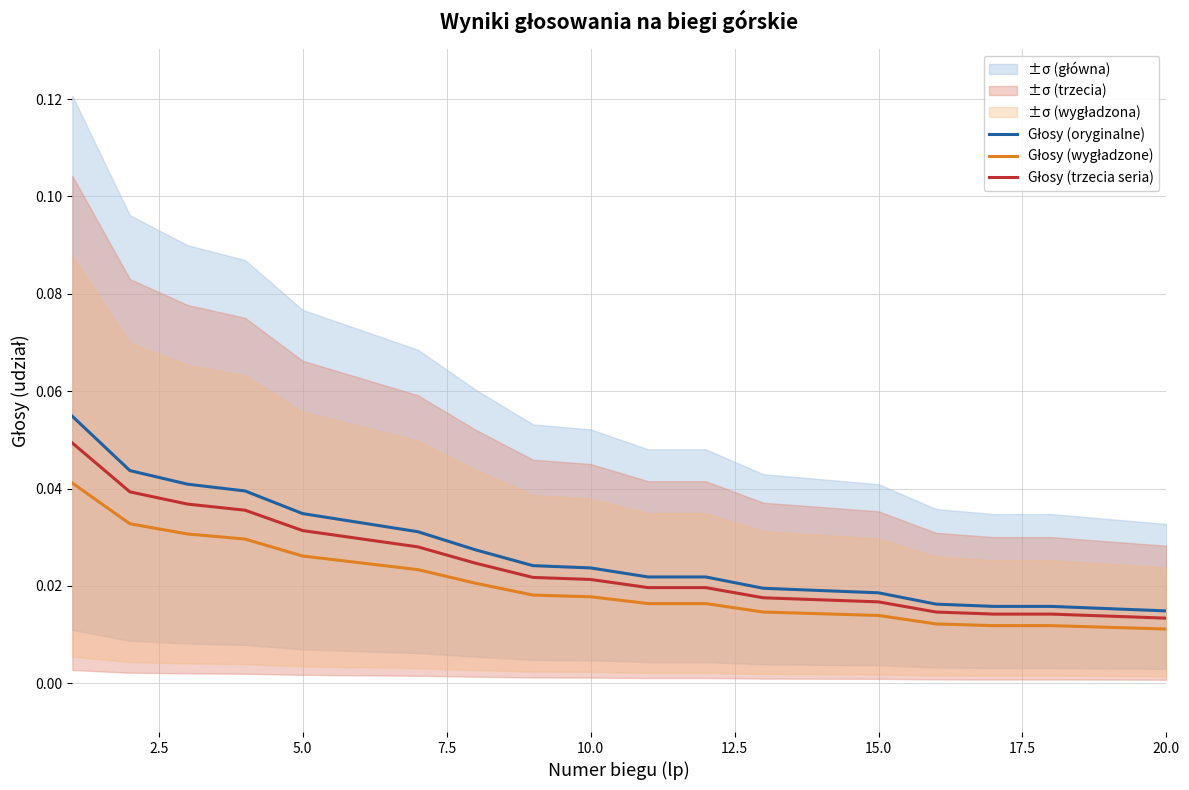

True or false: Głosy (oryginalne) and Głosy (wygładzone) cross at least once.

False